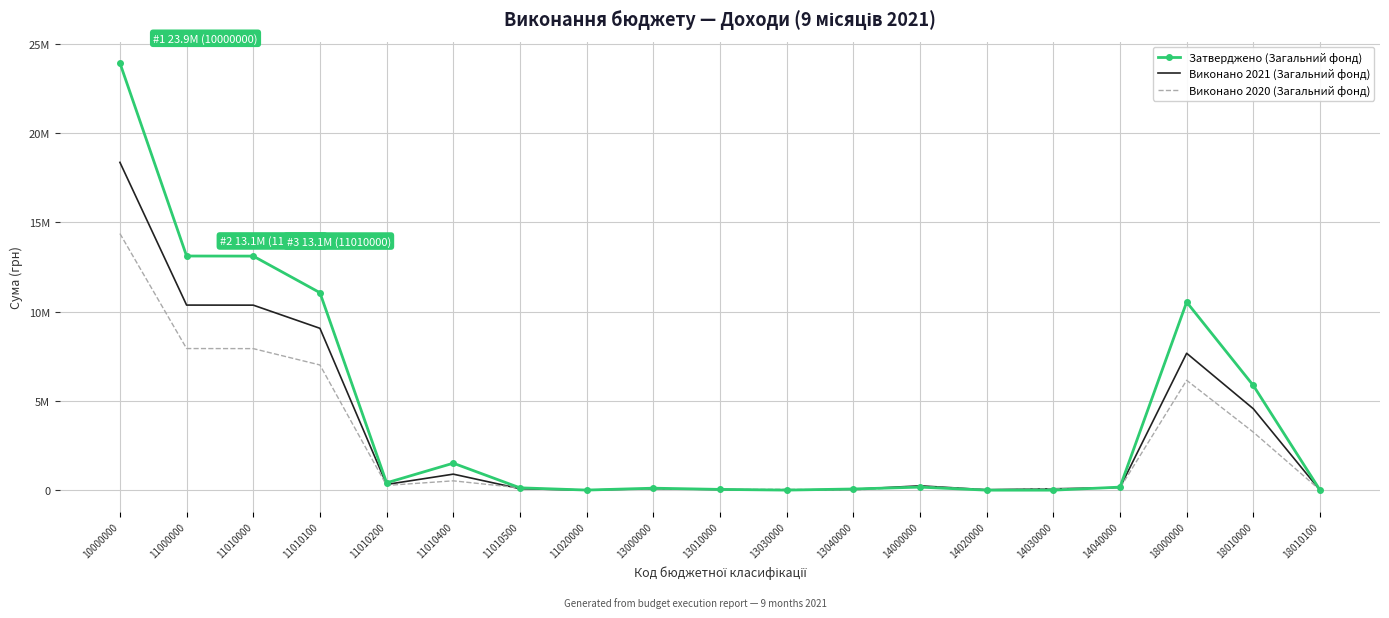

What are all the series names shown in the legend?

Затверджено (Загальний фонд), Виконано 2021 (Загальний фонд), Виконано 2020 (Загальний фонд)